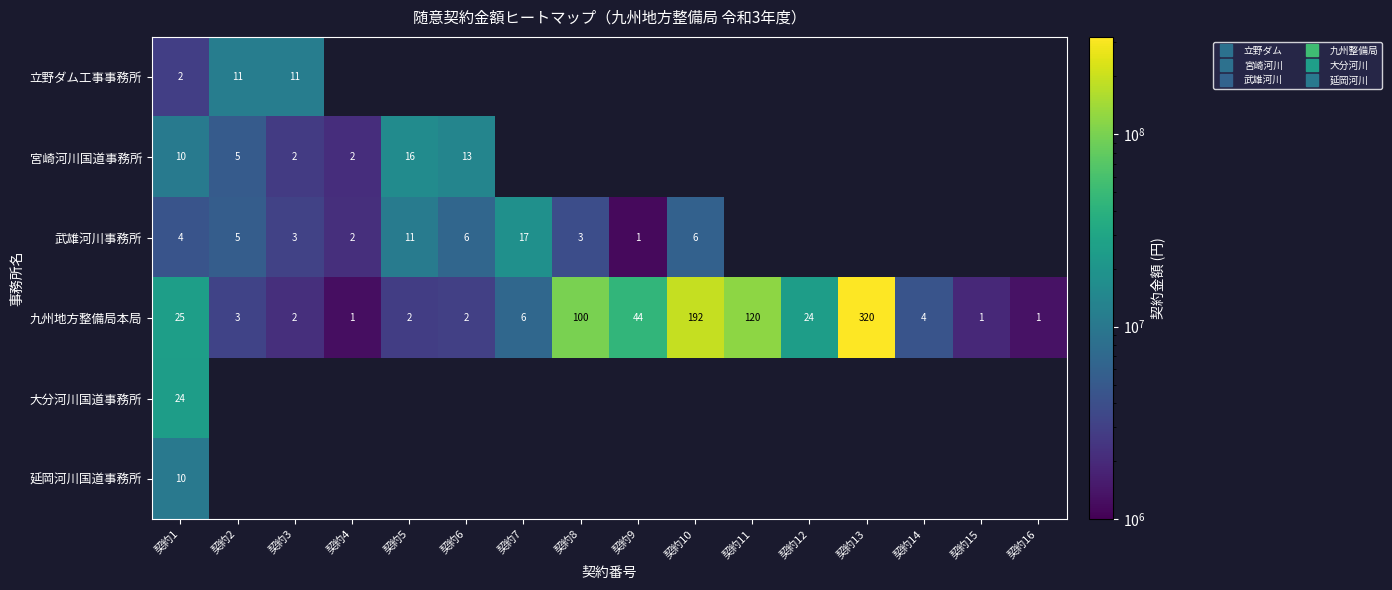

Which category has the lowest value in the 大分河川国道事務所 series?

契約1